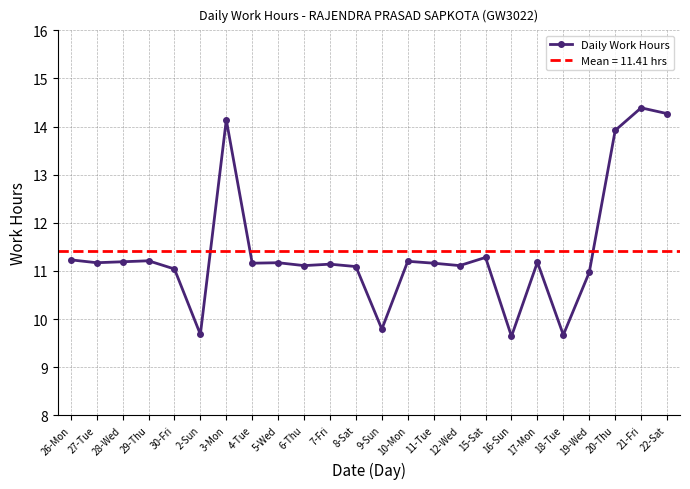

What is the smallest value displayed?

9.6